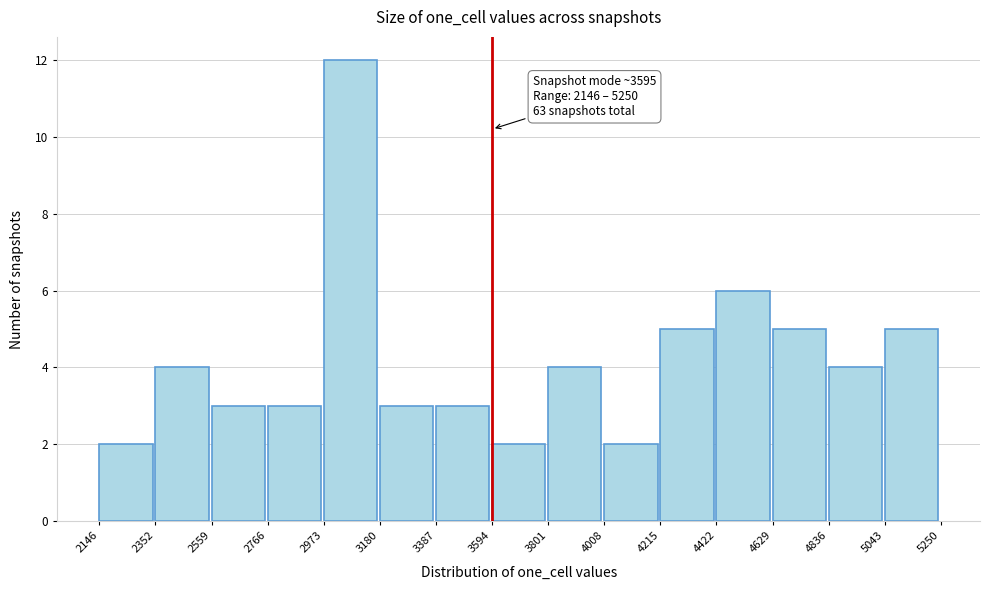

Which range on the x-axis has the tallest bar?

2973 to 3180